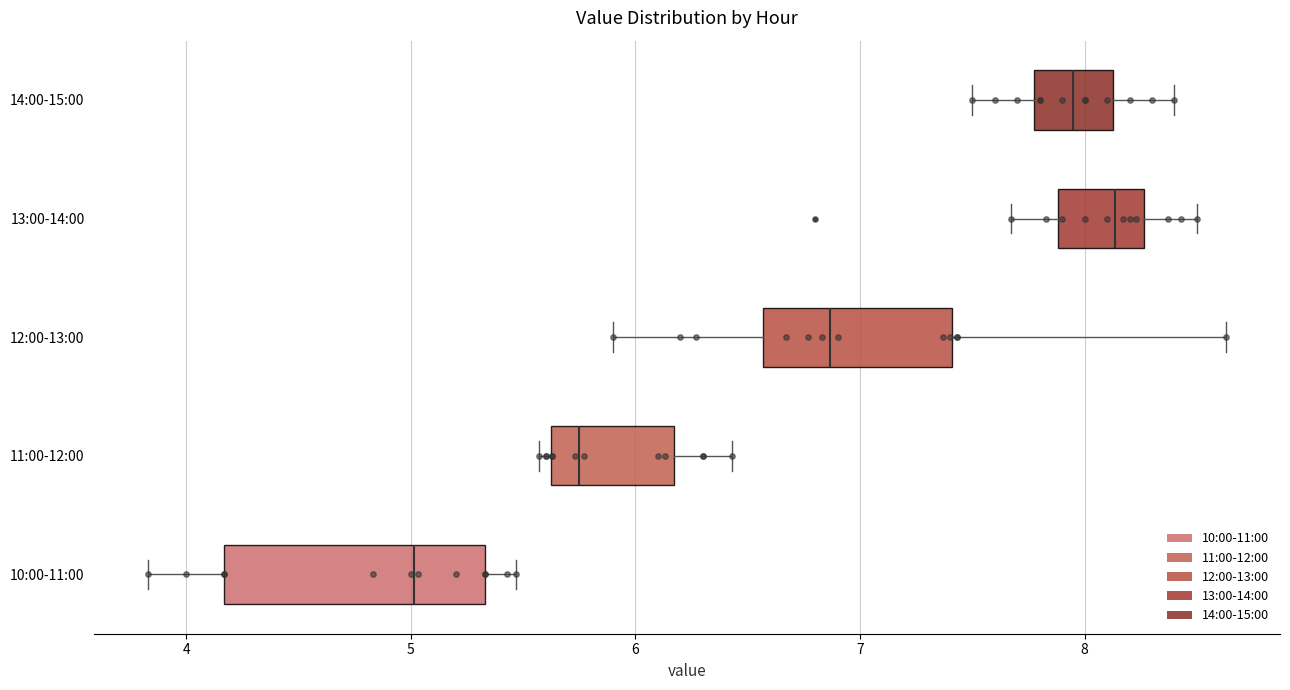

Which box is the widest, from its left edge to its right edge?

10:00-11:00